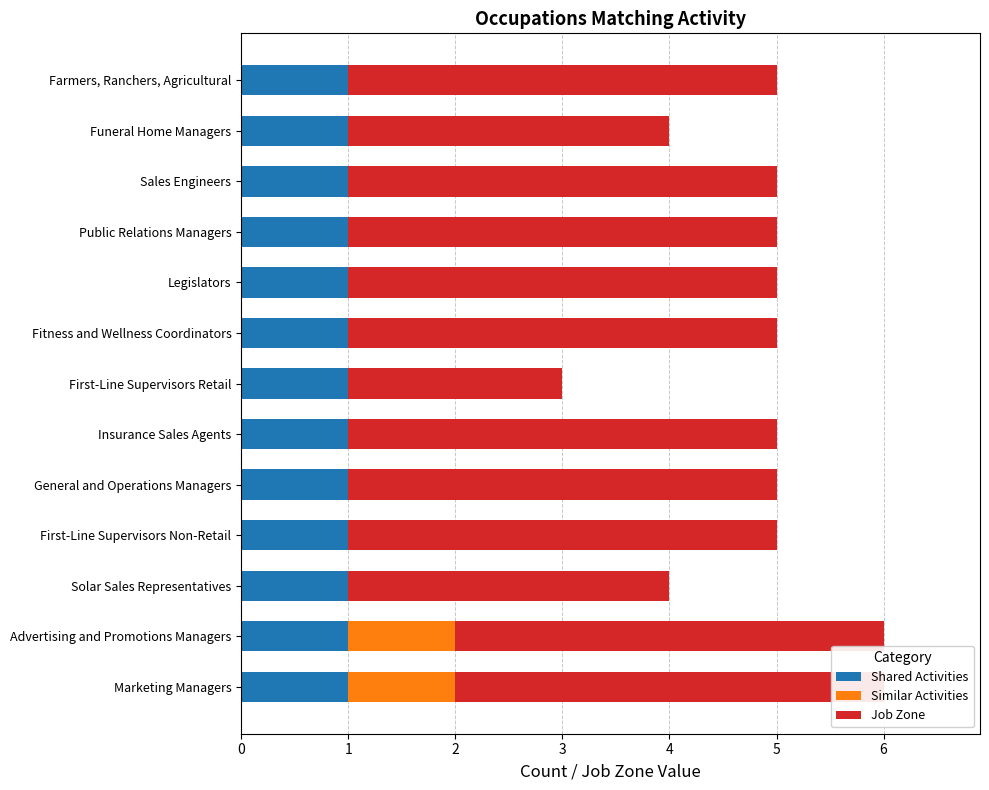

How many bars are there in each group?

3